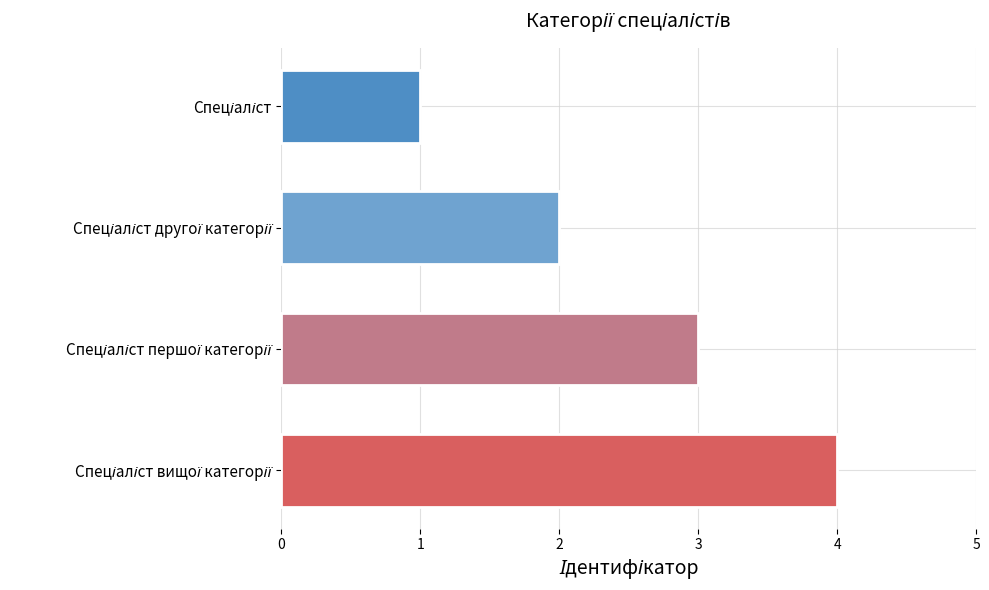

What is the greatest value displayed?

4